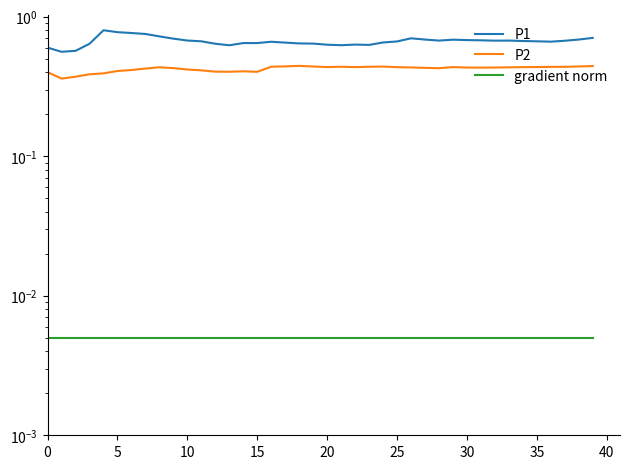

Count the number of data series in this chart.

3